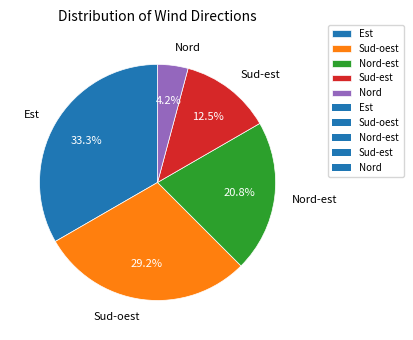

Is there a majority slice in this chart?

No